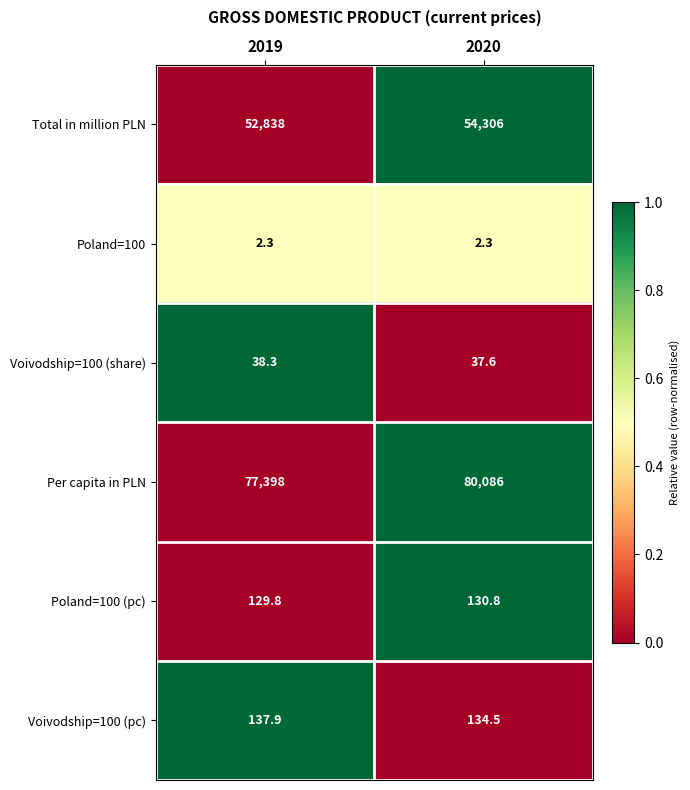

The Voivodship=100 (share) series shows 38.3 at 2019. True or false?

True